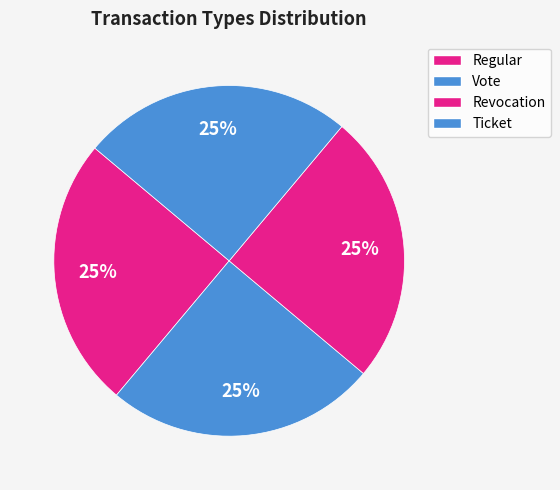

How many segments does this pie chart have?

4